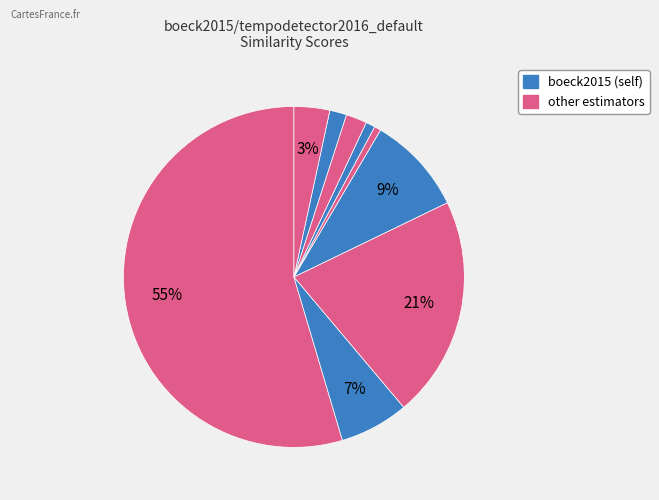

How many segments does this pie chart have?

9